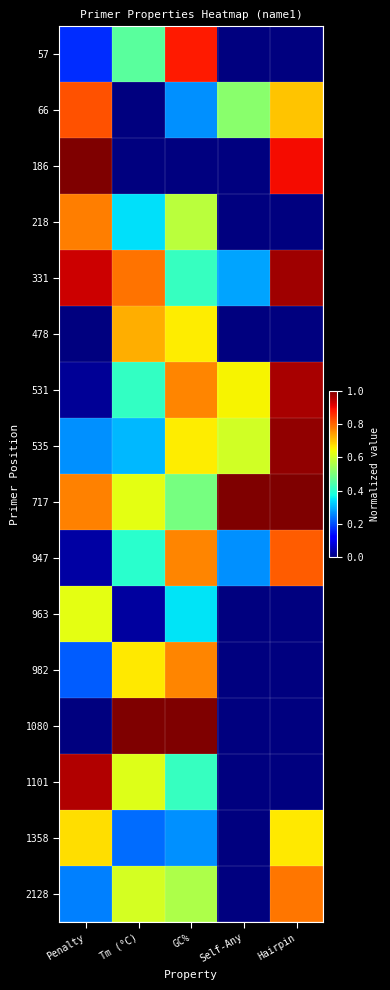

What is the difference between the highest and lowest values at Self-Any?

1.0